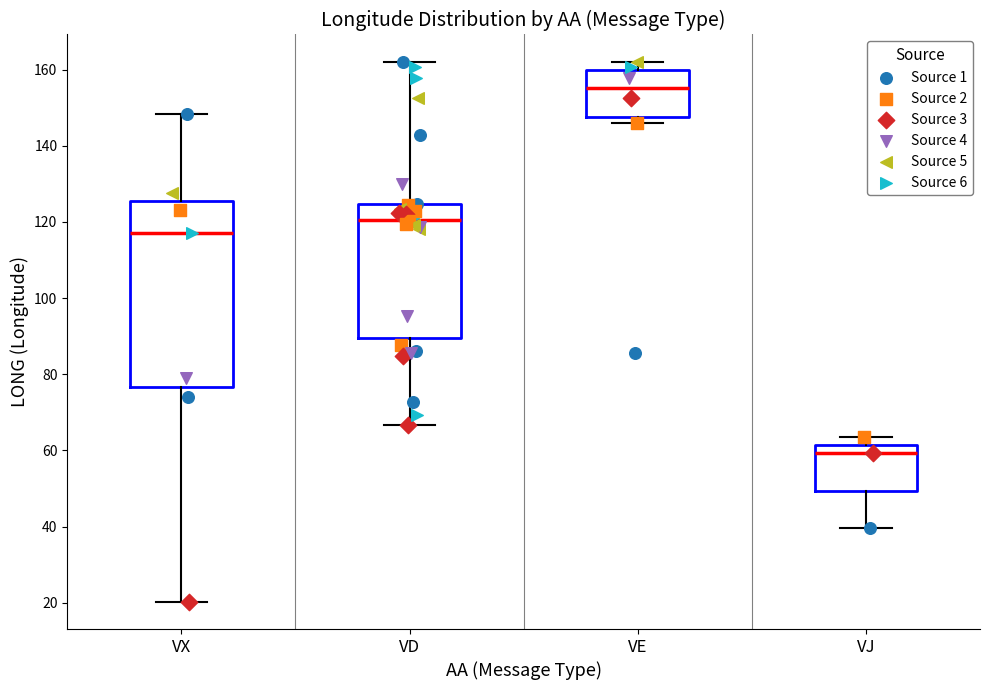

Reading left to right, read every box against the y-axis: the position of its median line, the range the box covers, and the ends of its whiskers. The values are not printed on the chart, so give them approximately, as read against the axis.

VX: median 118, box 76 to 126, whiskers 20 to 148
VD: median 120, box 90 to 124, whiskers 66 to 162
VE: median 156, box 148 to 160, whiskers 146 to 162
VJ: median 60, box 50 to 62, whiskers 40 to 64